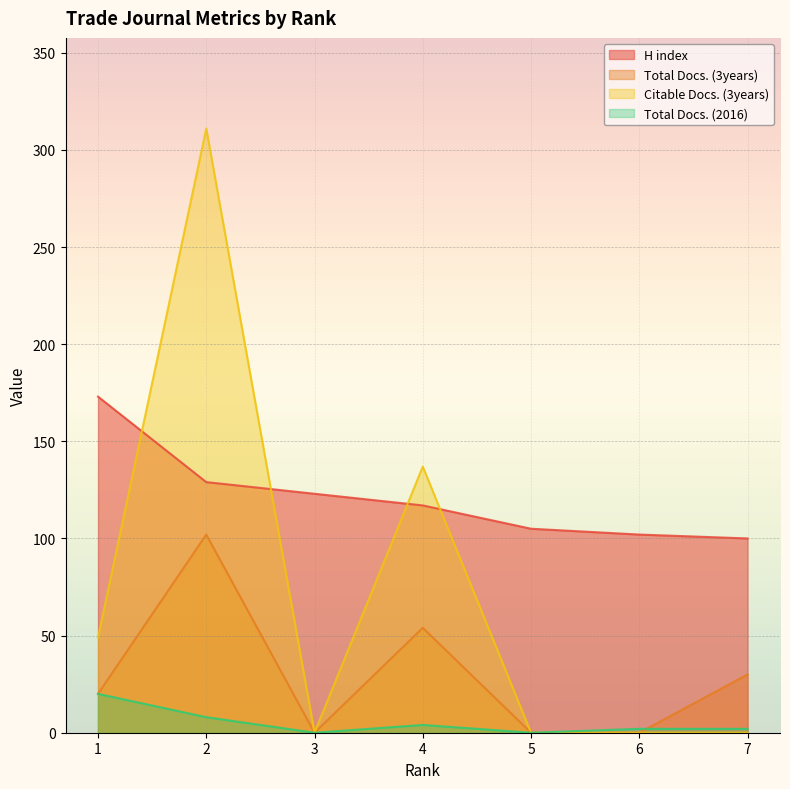

What is the total value across all series at 5?

105